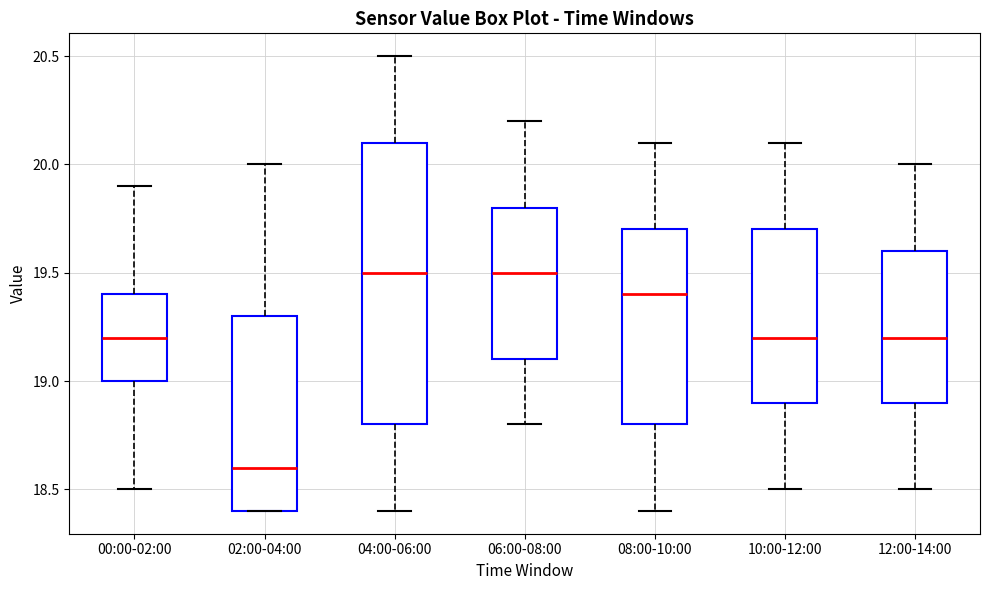

Which box is the tallest, from its lower edge to its upper edge?

04:00-06:00